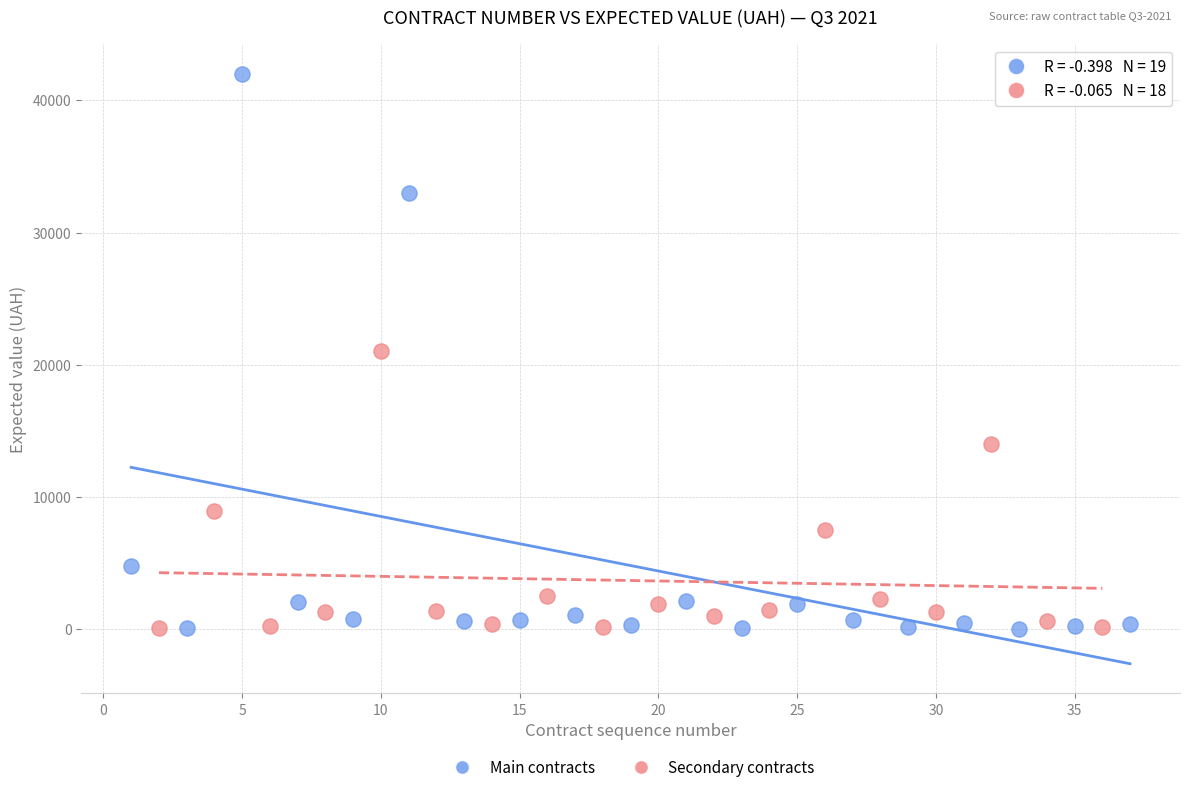

Which series has the widest spread of Y values?

Main contracts